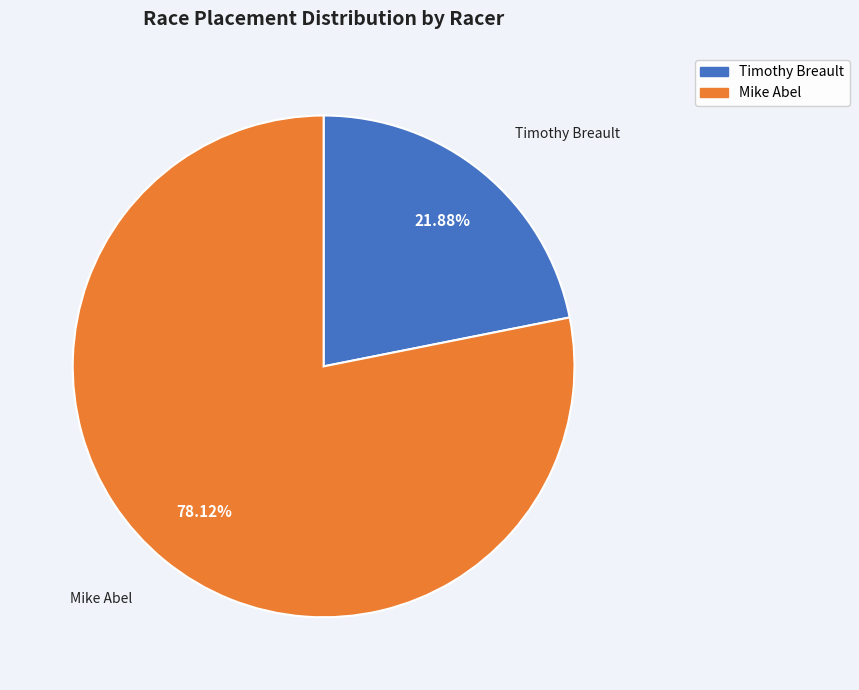

What percentage is the Mike Abel slice, to the nearest percent?

78%